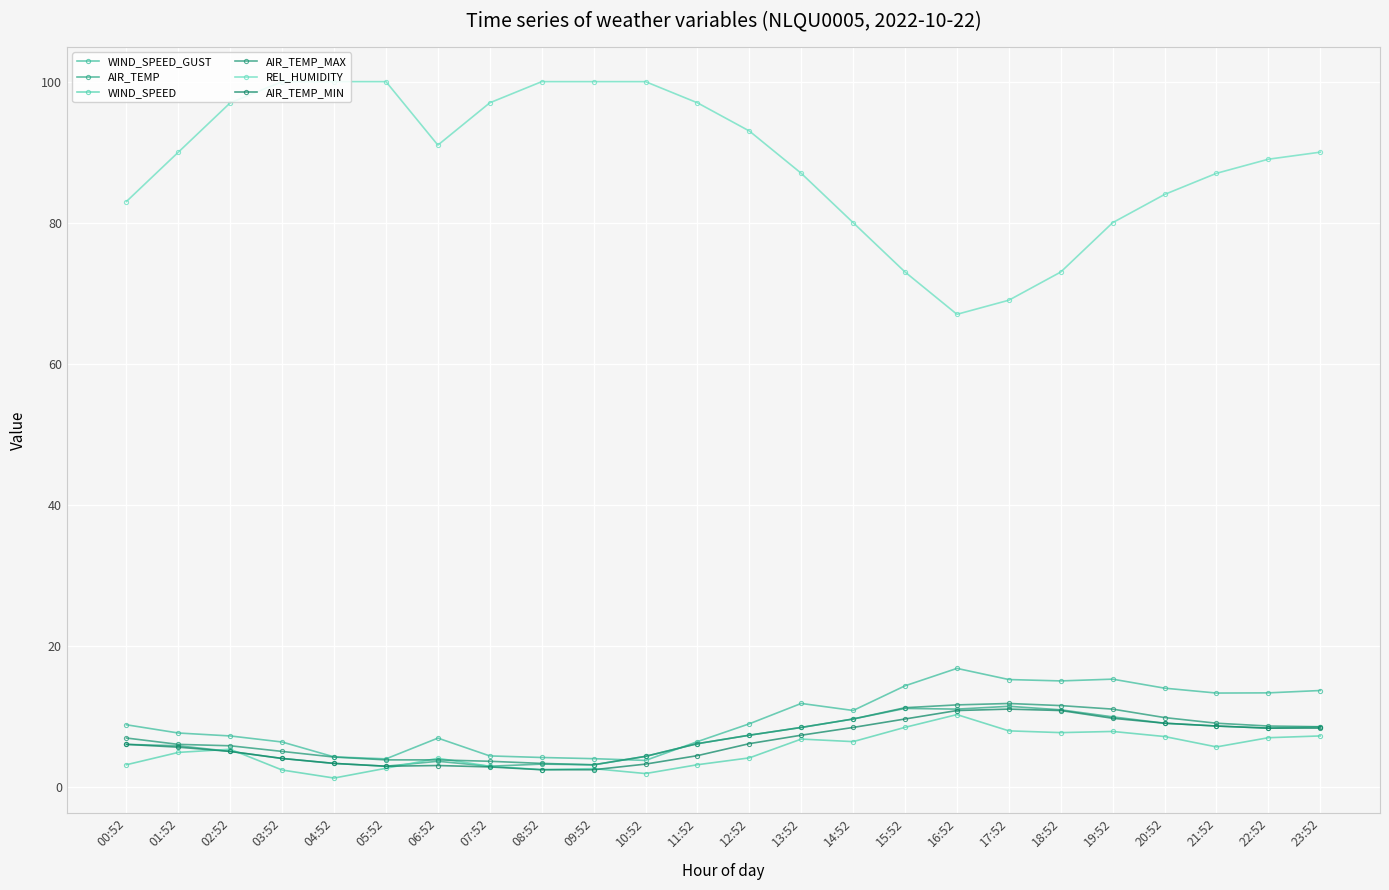

Rank the categories by AIR_TEMP_MAX value from lowest to highest.

09:52, 08:52, 07:52, 05:52, 06:52, 04:52, 10:52, 03:52, 02:52, 01:52, 11:52, 00:52, 12:52, 13:52, 23:52, 22:52, 21:52, 14:52, 20:52, 19:52, 15:52, 18:52, 16:52, 17:52